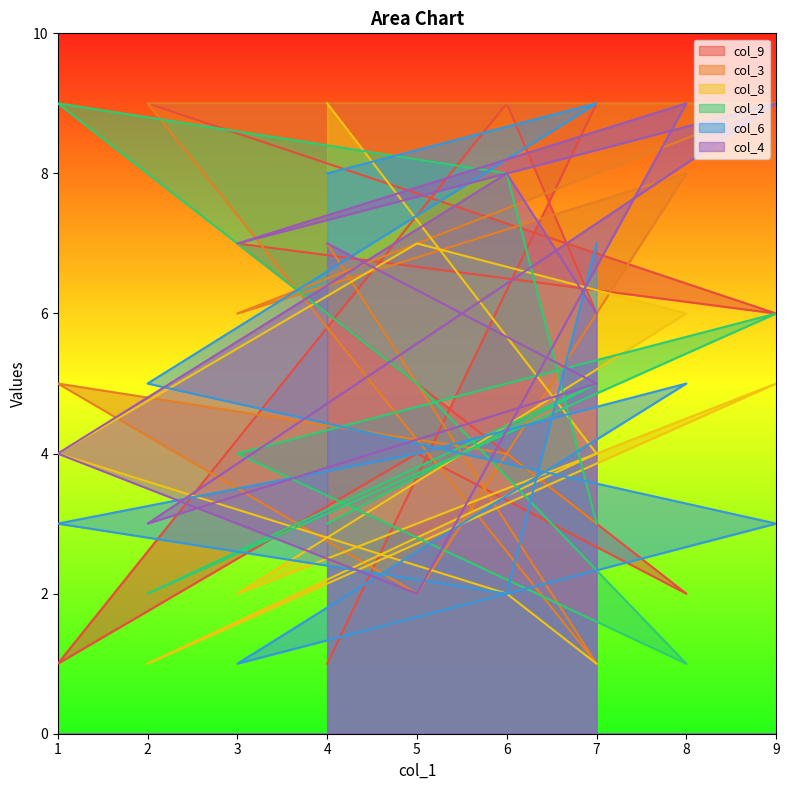

What is the difference between the col_4 values at 5 and 6?

6